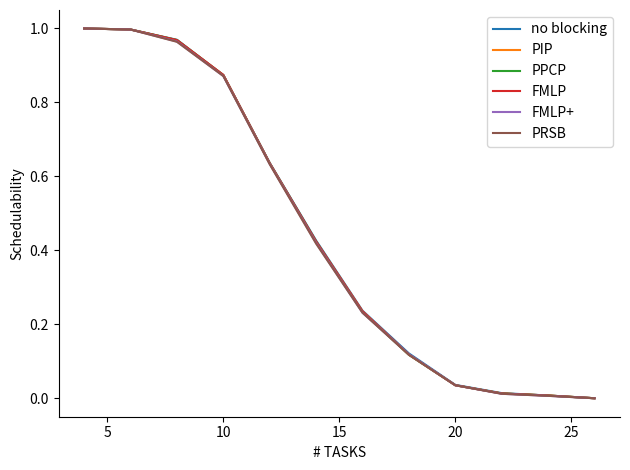

List the series in order of their peak value, highest first.

no blocking, PIP, PPCP, FMLP, FMLP+, PRSB